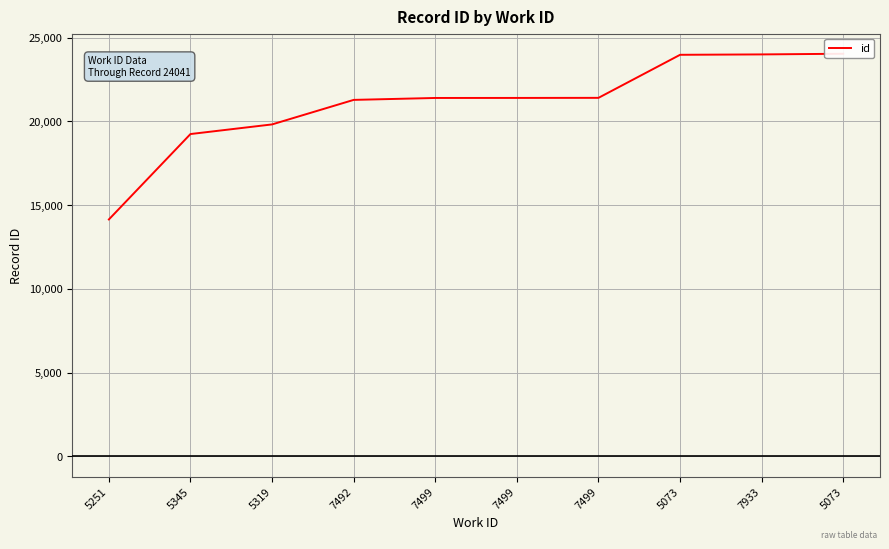

Does the chart display data point markers on the line(s)?

No